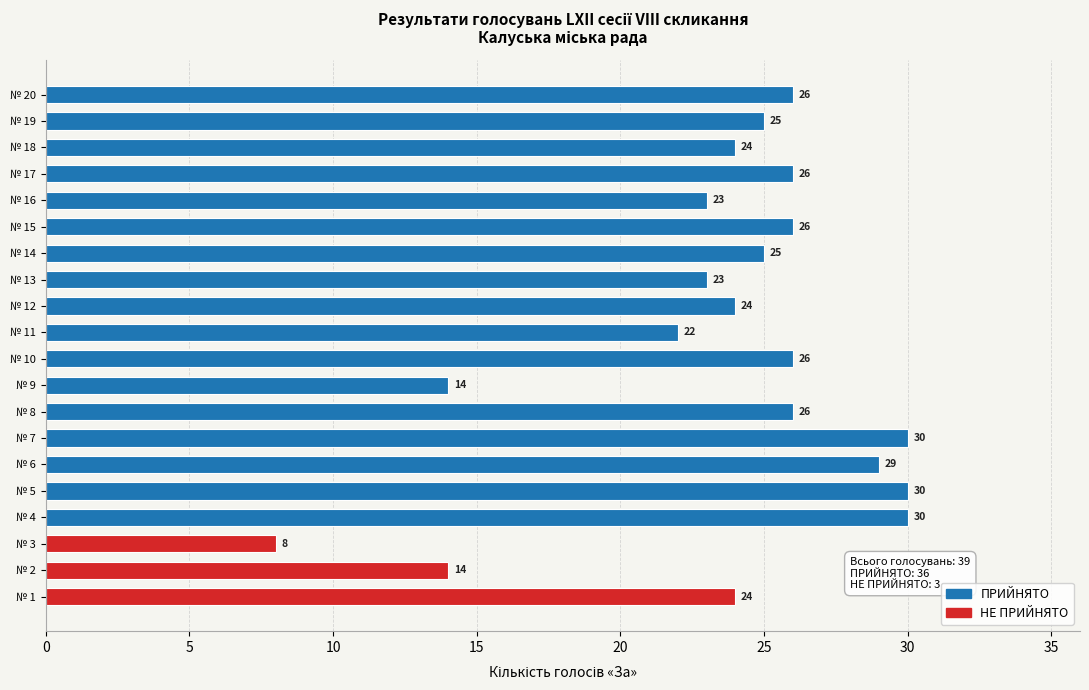

What is the change in value from № 10 to № 16?

-3